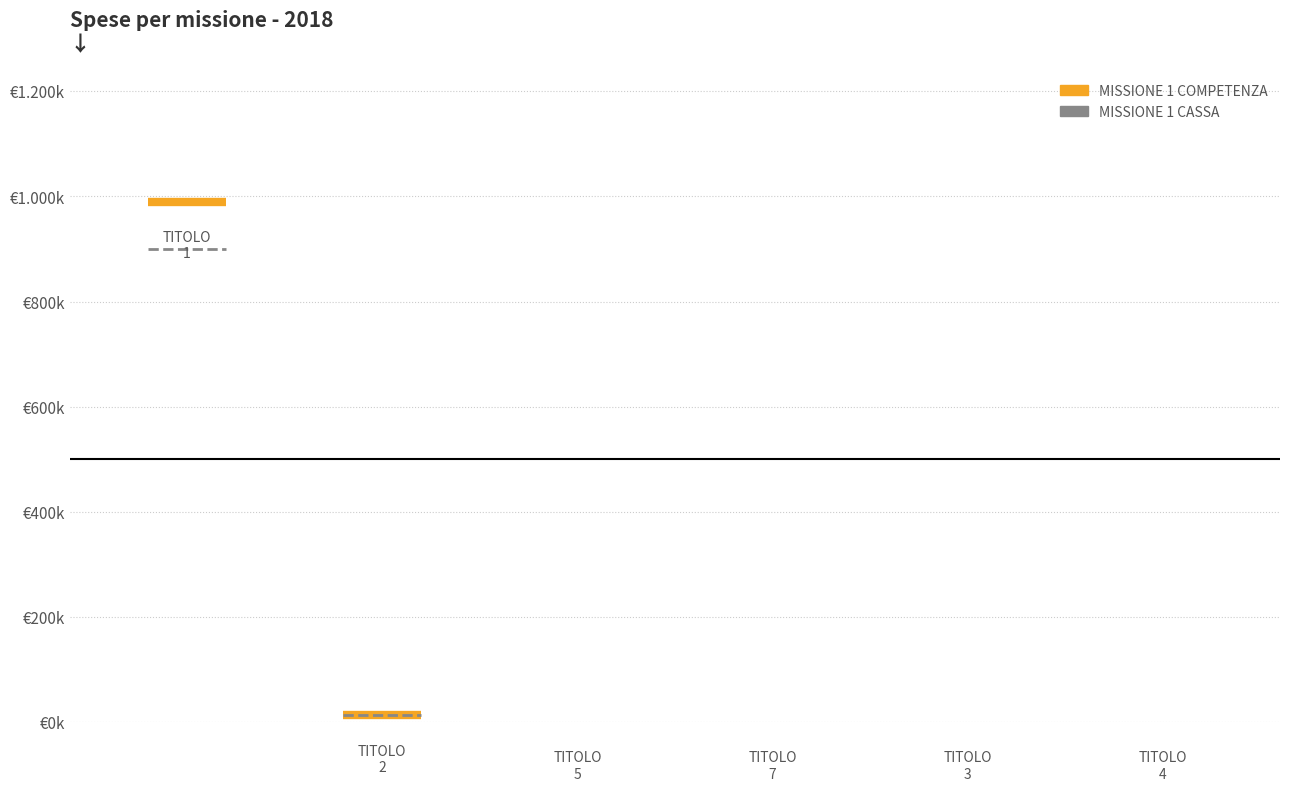

Is it true that MISSIONE 1 COMPETENZA equals -458707.3 at TOTALE TITOLO 4?

False